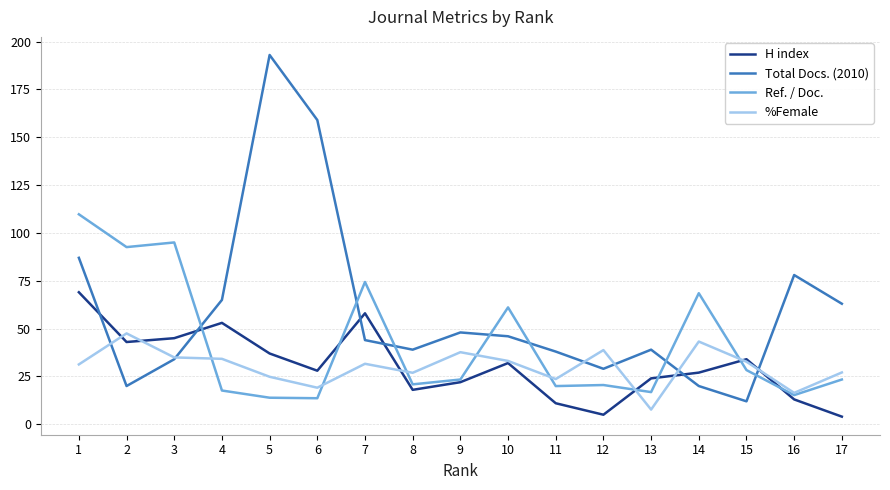

What is the total value across all series at 3?

209.0